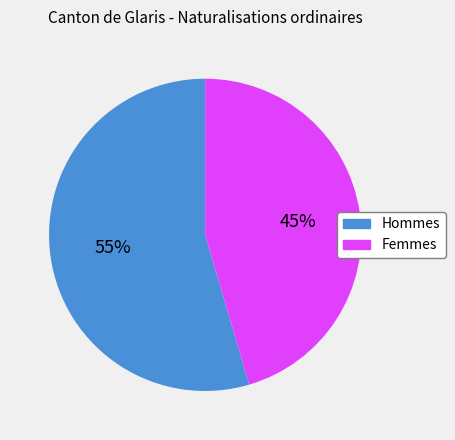

Rank the categories by value from highest to lowest.

Hommes, Femmes